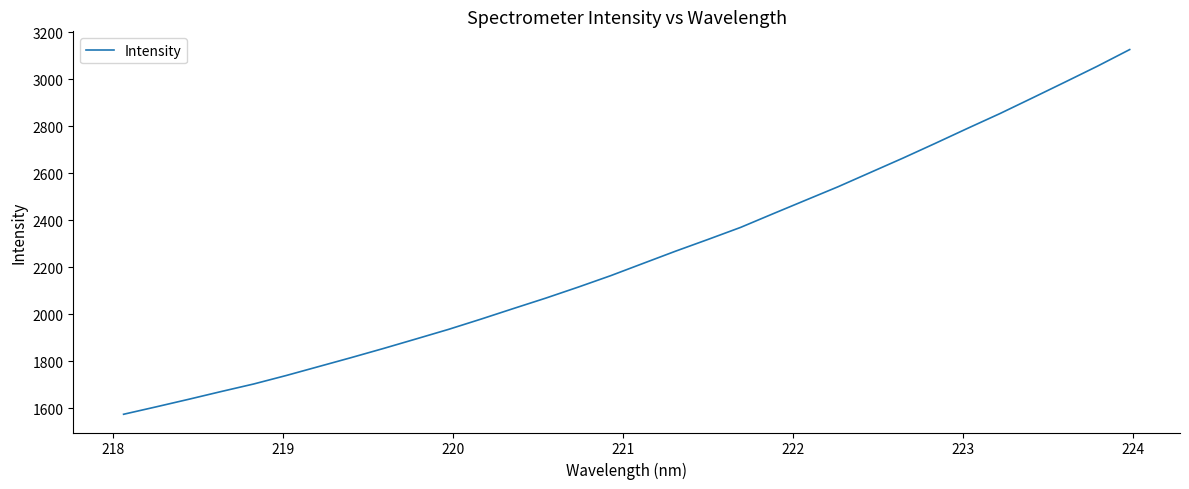

What is the difference between the maximum and minimum values?

1550.6